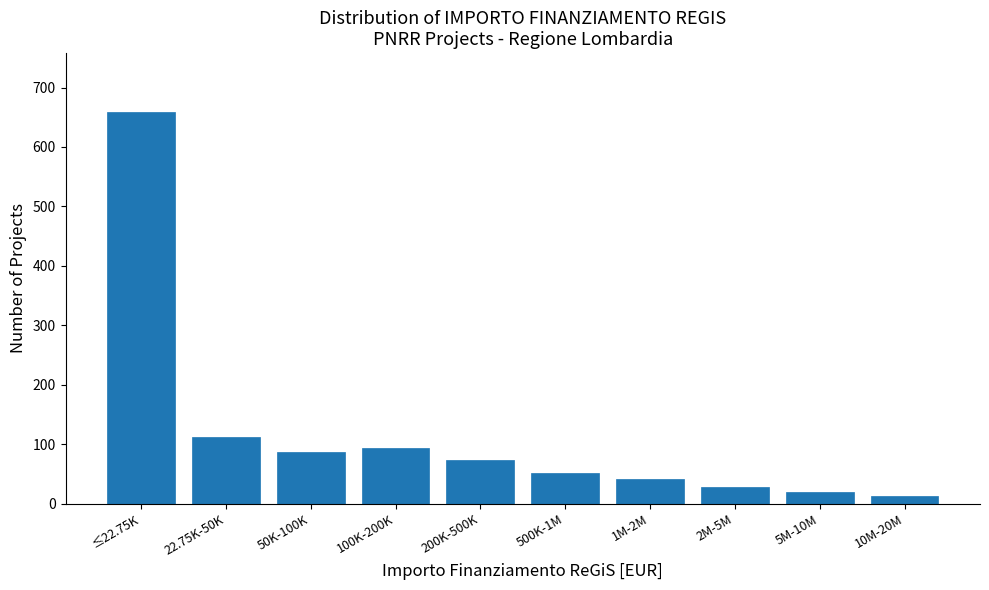

Reading left to right, transcribe all the data shown in this chart.

659	112	87	94	73	51	42	28	19	13